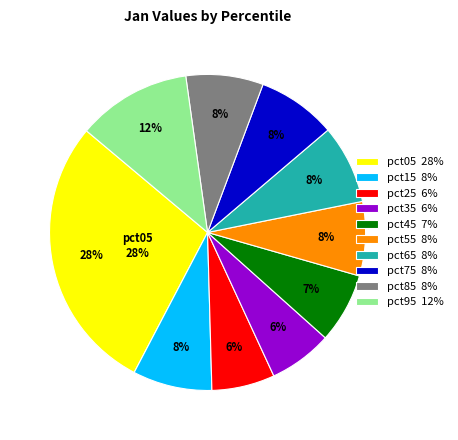

To the nearest percent, what portion does pct15 represent?

8%